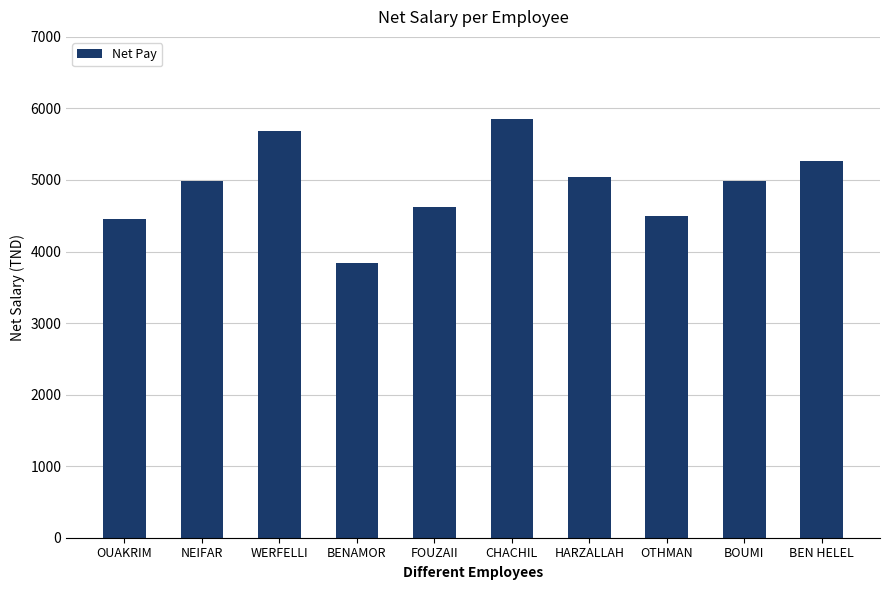

What is the change in value from HARZALLAH to BOUMI?

-64.7